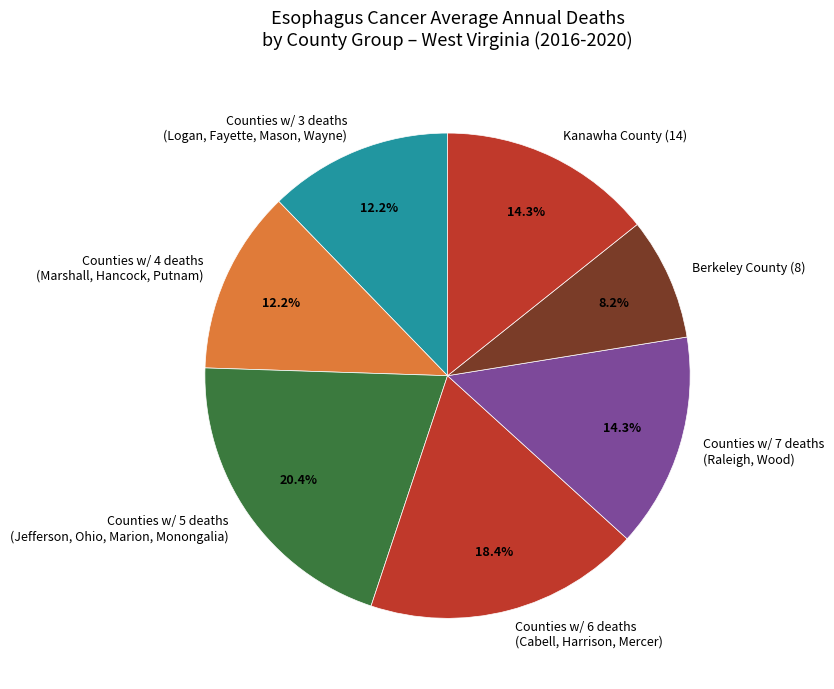

Which has a higher value, Counties w/ 3 deaths (Logan, Fayette, Mason, Wayne) or Counties w/ 5 deaths (Jefferson, Ohio, Marion, Monongalia)?

Counties w/ 5 deaths (Jefferson, Ohio, Marion, Monongalia)